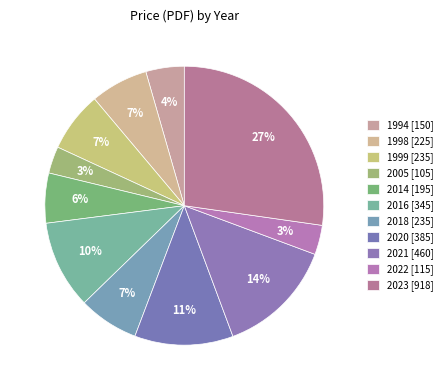

How many segments does this pie chart have?

11